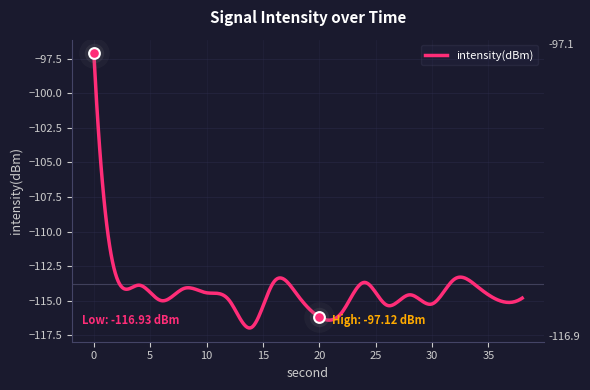

What is the change in value from 2 to 16?

-0.4